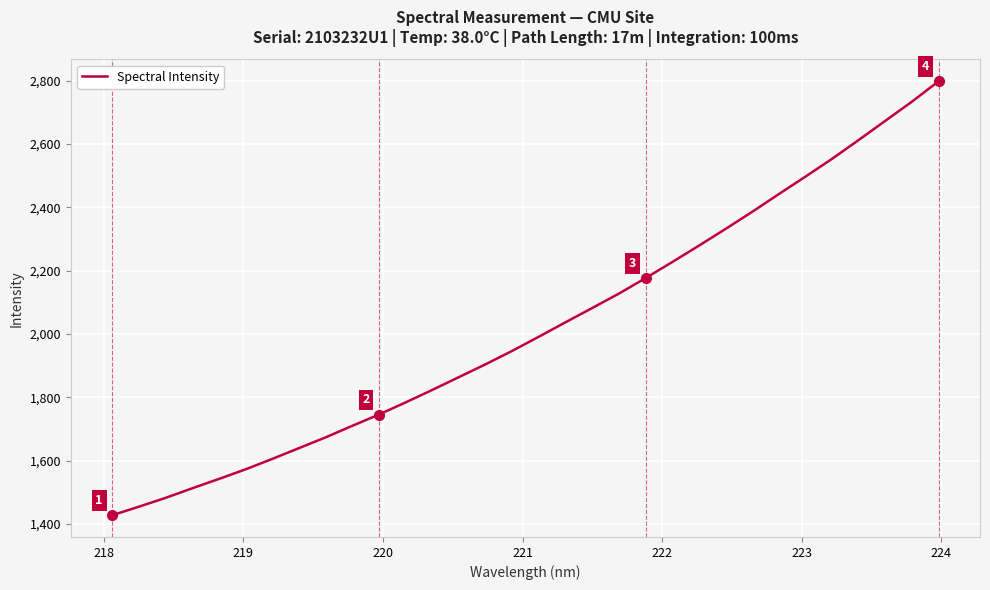

What is the difference between the maximum and minimum values?

1370.8